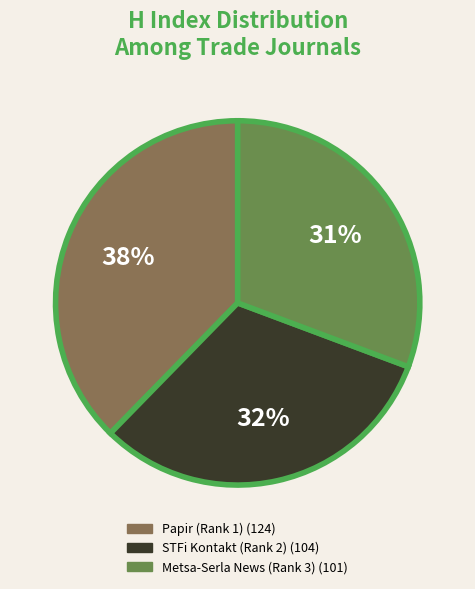

Does any single category account for the majority?

No